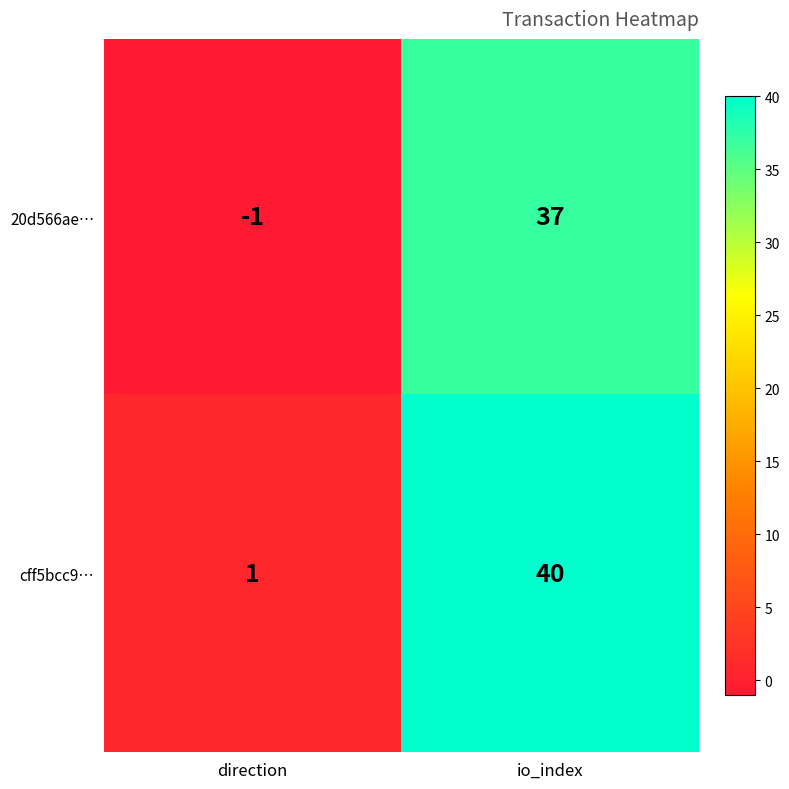

The 20d566ae… series shows 37 at io_index. True or false?

True